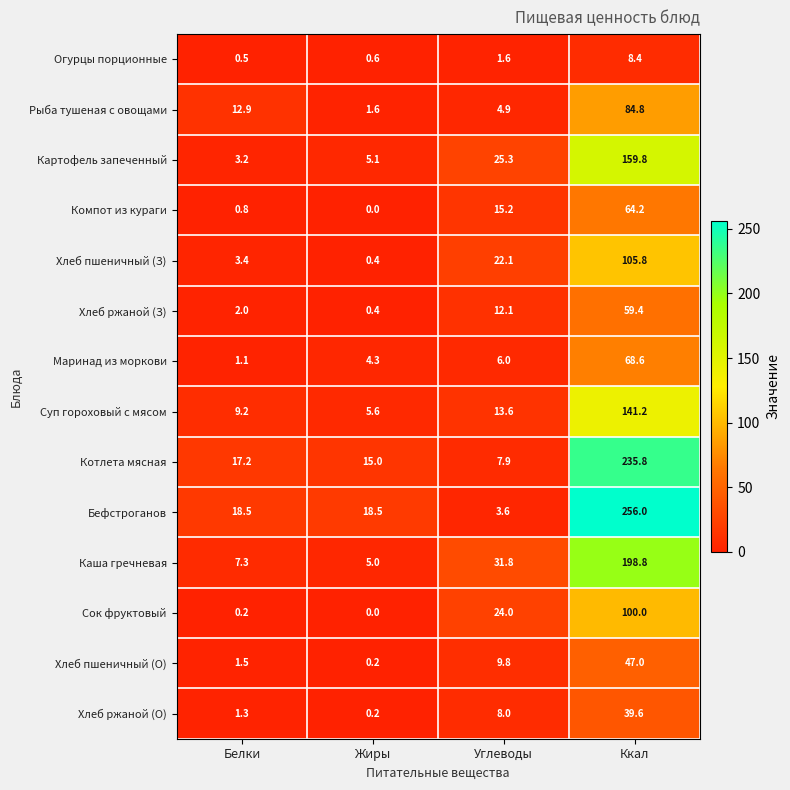

True or false: Хлеб пшеничный (З) has a value of 0.4 at Жиры.

True